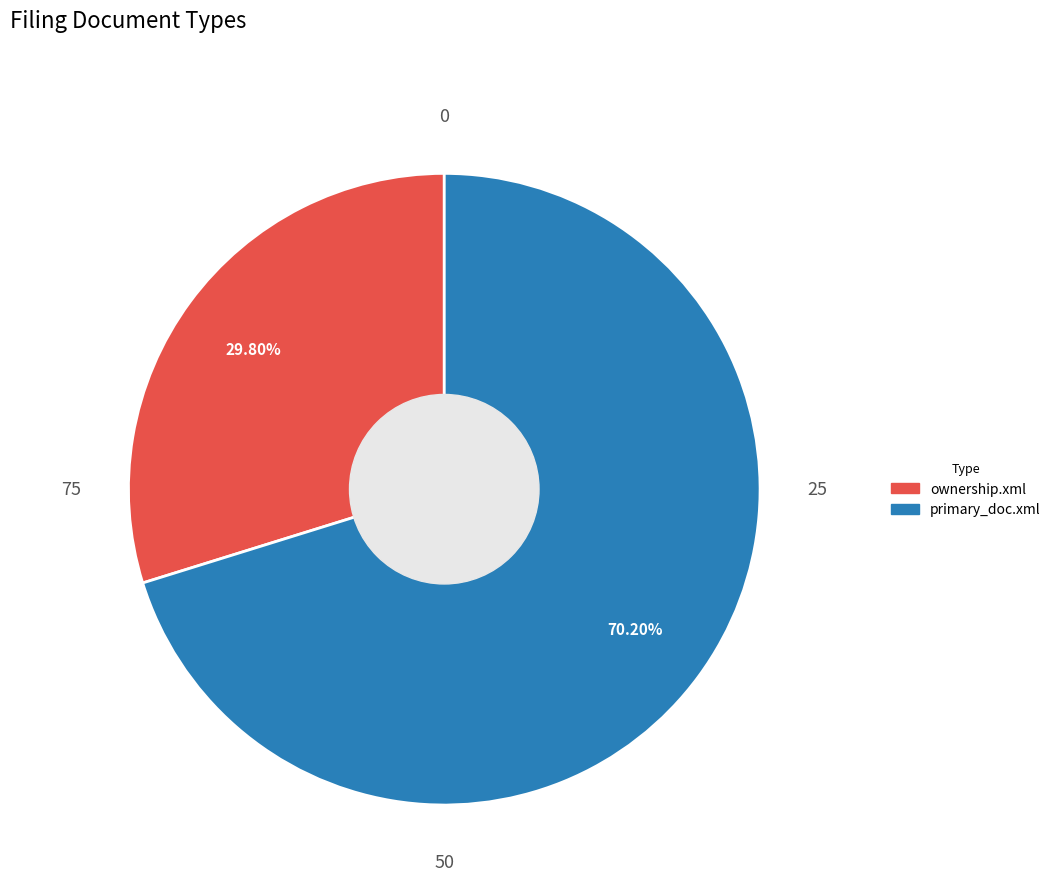

Does any single category account for the majority?

Yes